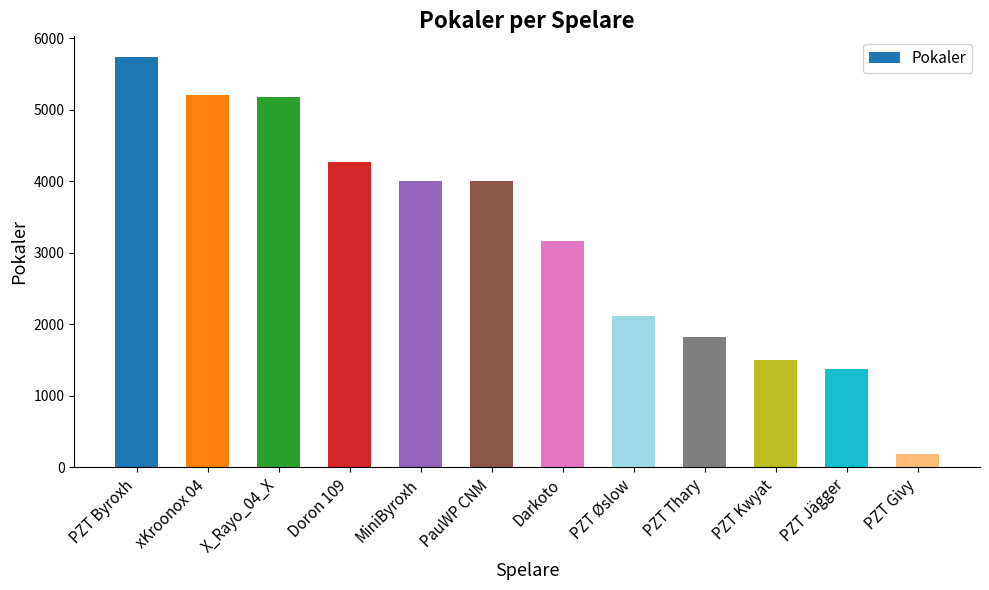

What is the sum of all values?

38564